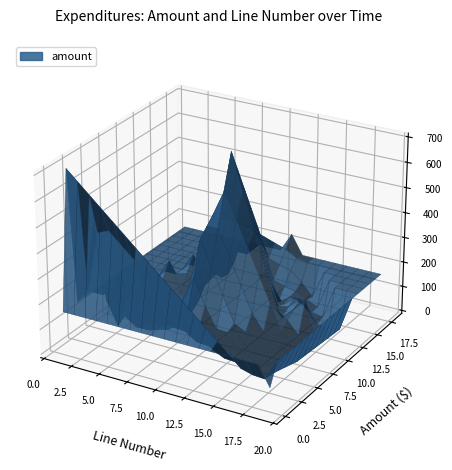

Reading left to right, extract all data points from this chart.

amount: 82.4	700.0	224.4	79.9	105.0	237.1	9.8	2.7	25.0	64.4	700.0	156.5	2.3	25.0	45.0	79.9	50.2	224.4	237.1
line number: 19.0	1.0	2.0	4.0	8.0	3.0	5.0	6.0	7.0	15.0	10.0	16.0	17.0	18.0	12.0	13.0	14.0	9.0	11.0